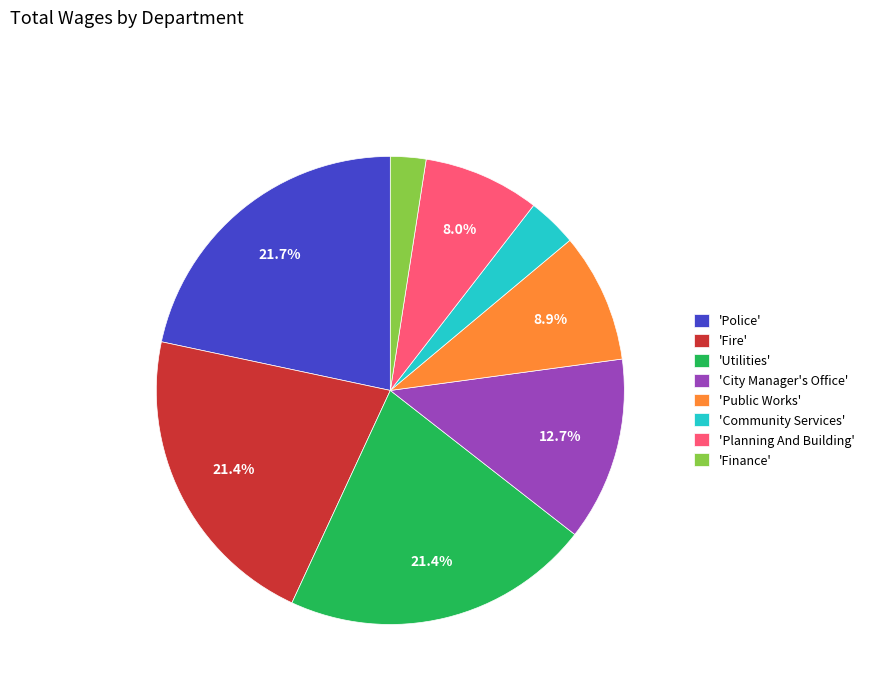

Does any single category account for the majority?

No